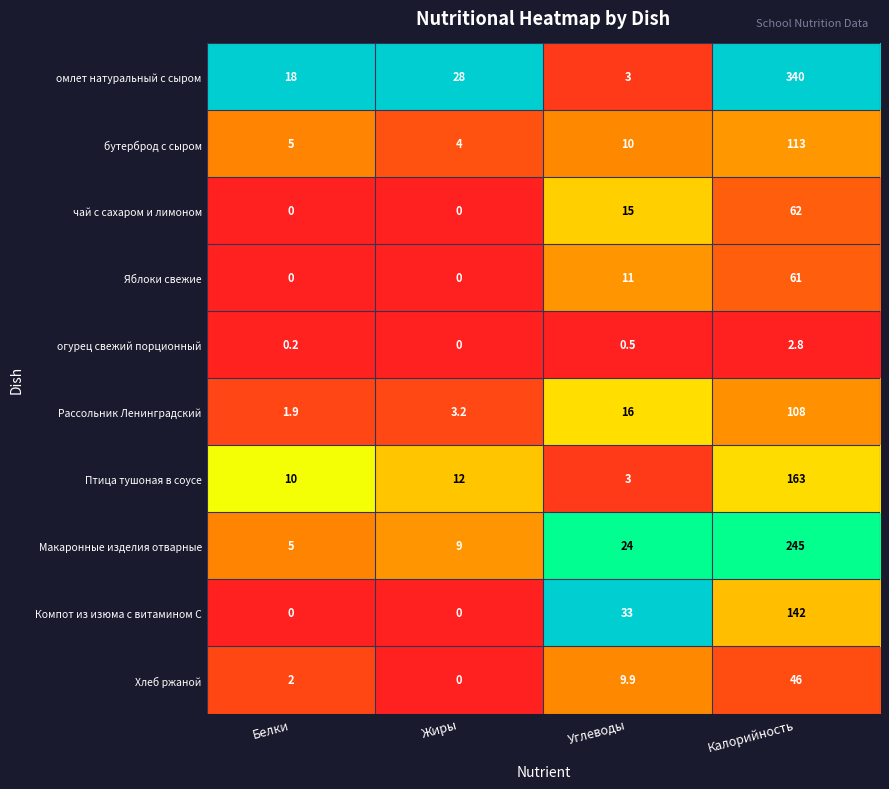

Which category has the highest value across all series?

Калорийность